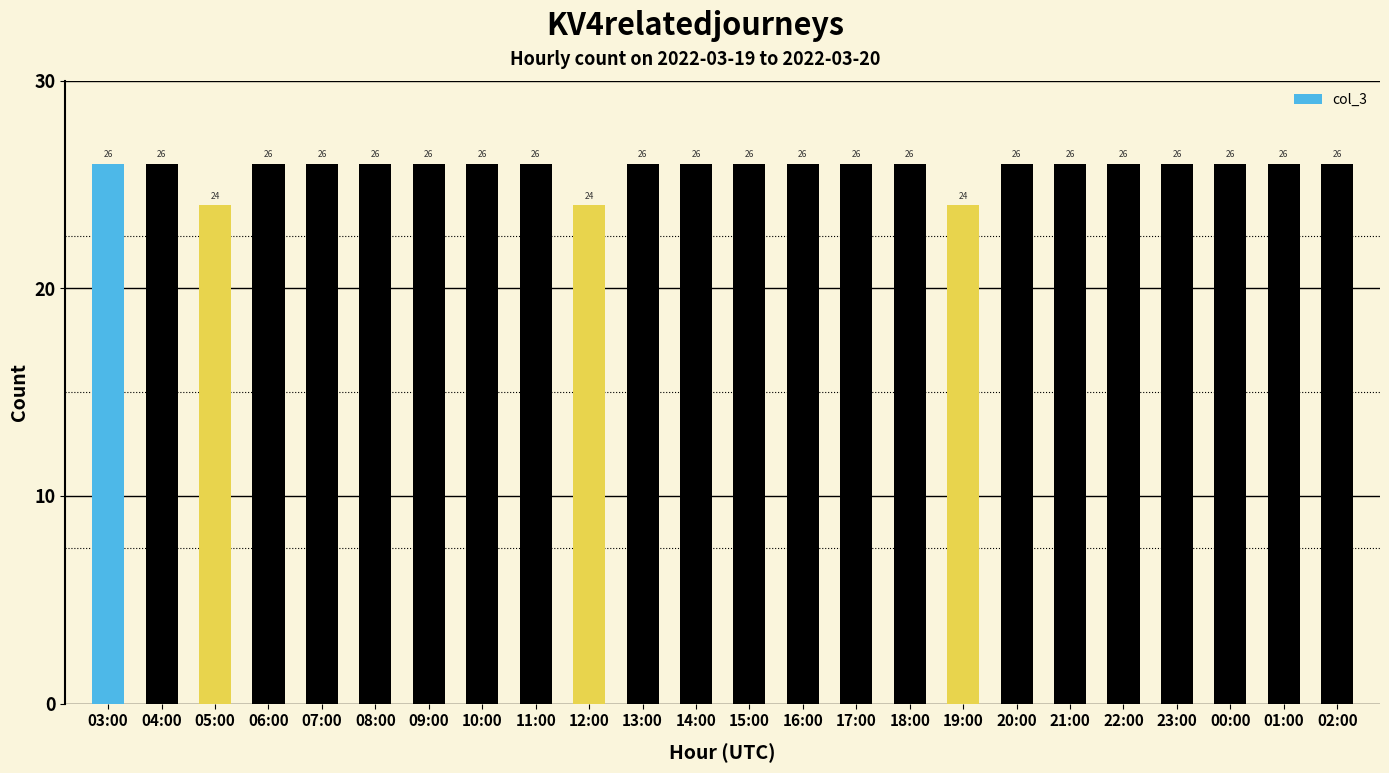

What position from the right is 04:00?

23